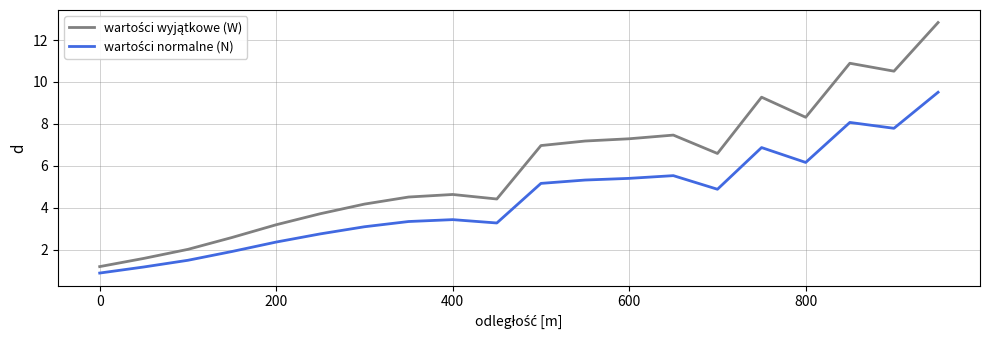

What is the greatest value displayed?

12.8